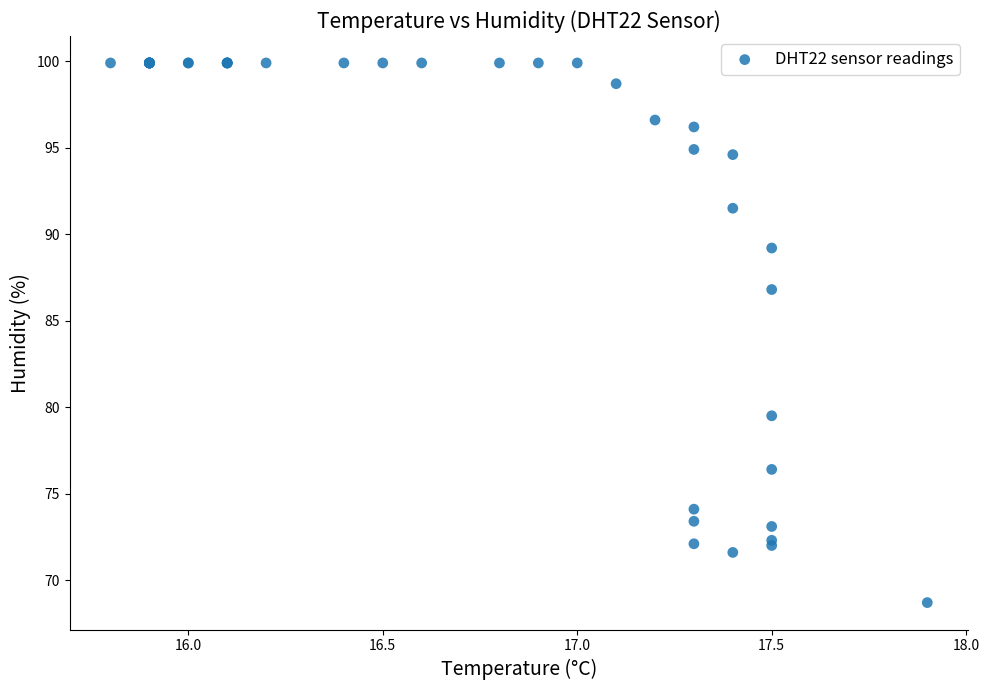

What Y value in the scatter plot is closest to 84?

86.8